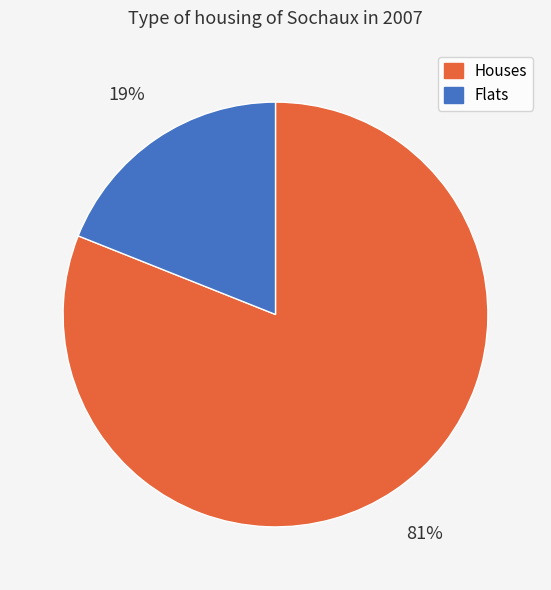

Is it true that Flats is 6% of the pie?

False